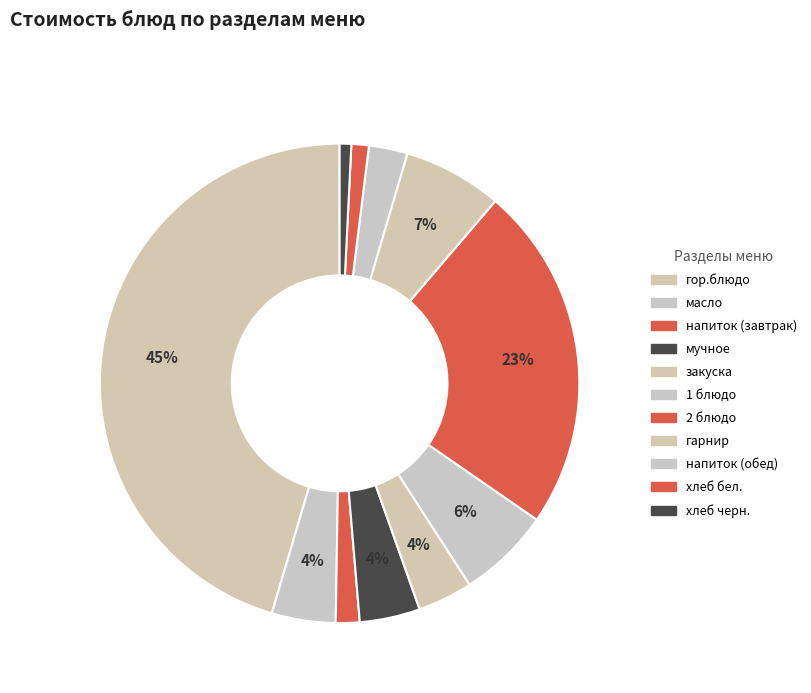

Which category has the smallest portion of the pie?

хлеб черн.